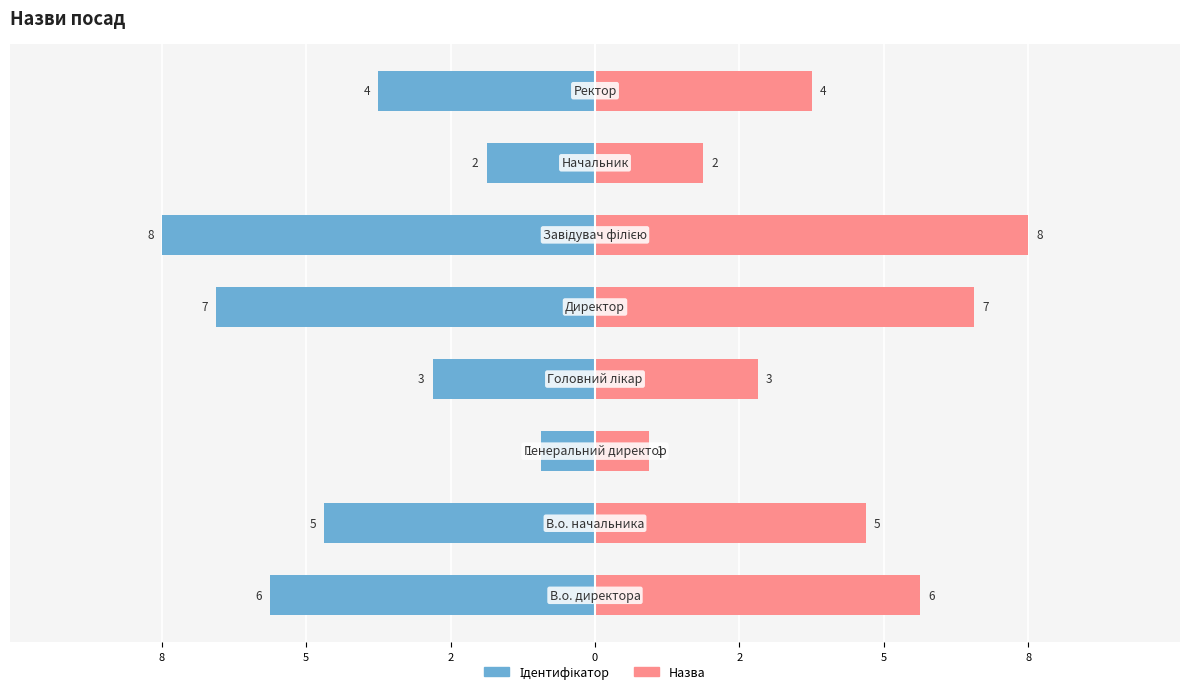

What is the maximum value shown in the chart?

8